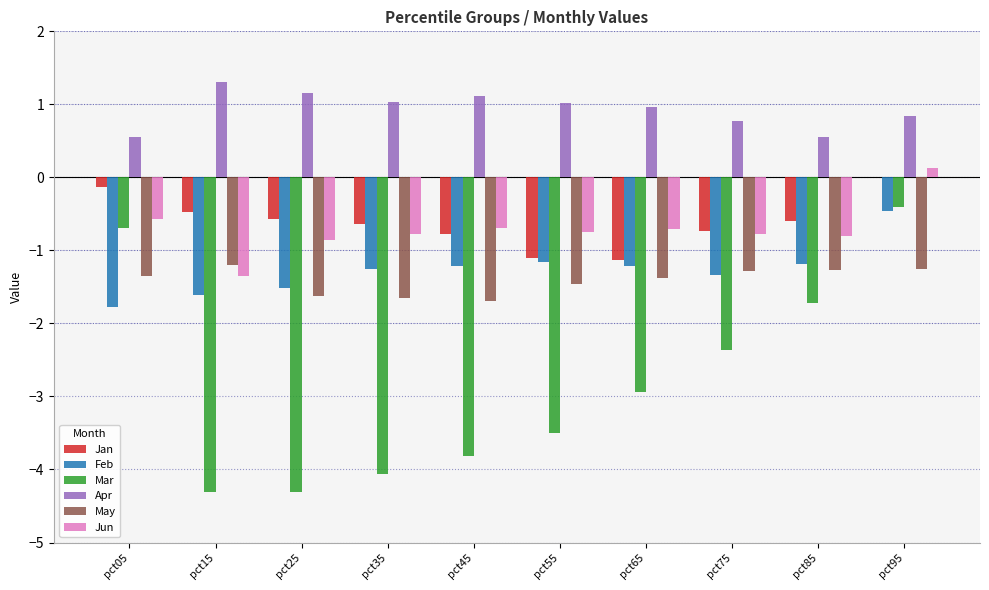

At which category is the sum across all series the highest?

pct95